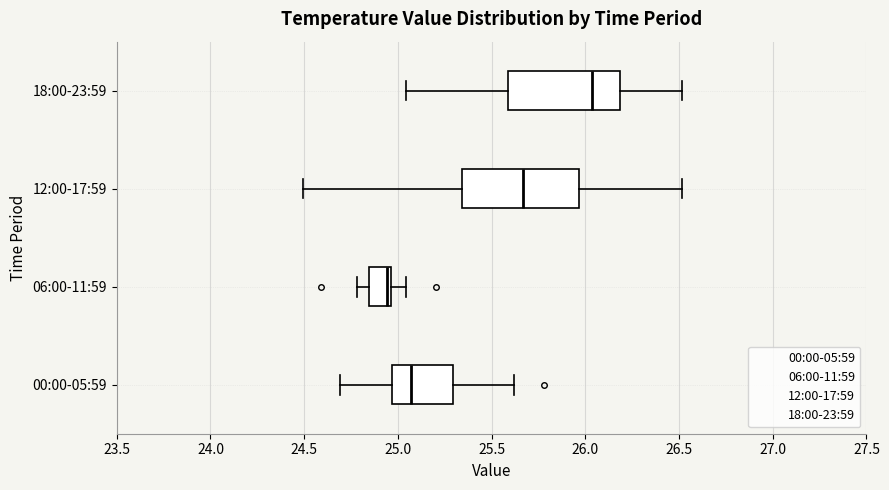

Which box has the furthest to the right median line?

18:00-23:59